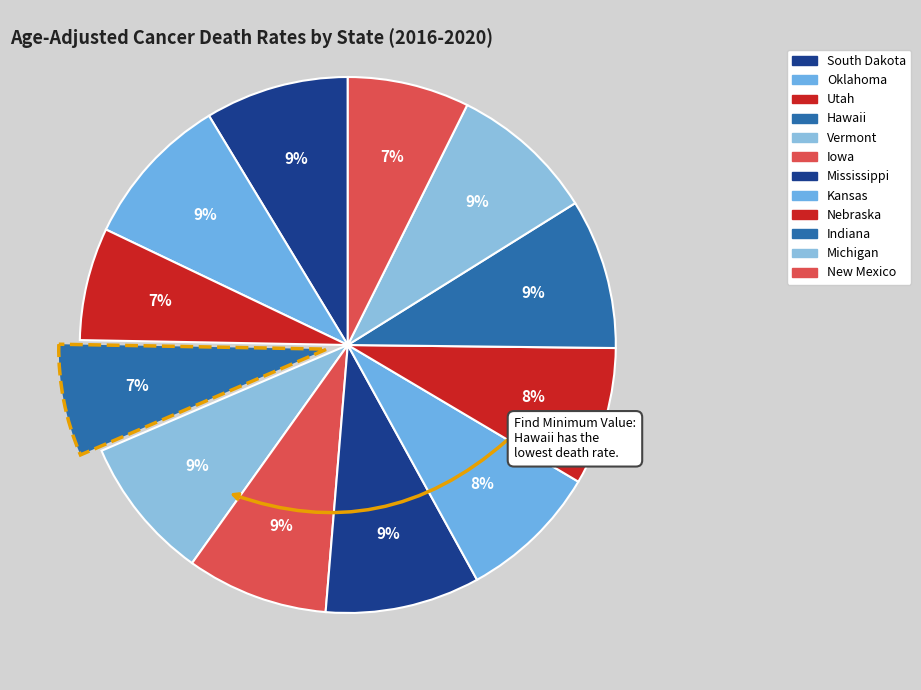

How many segments does this pie chart have?

12